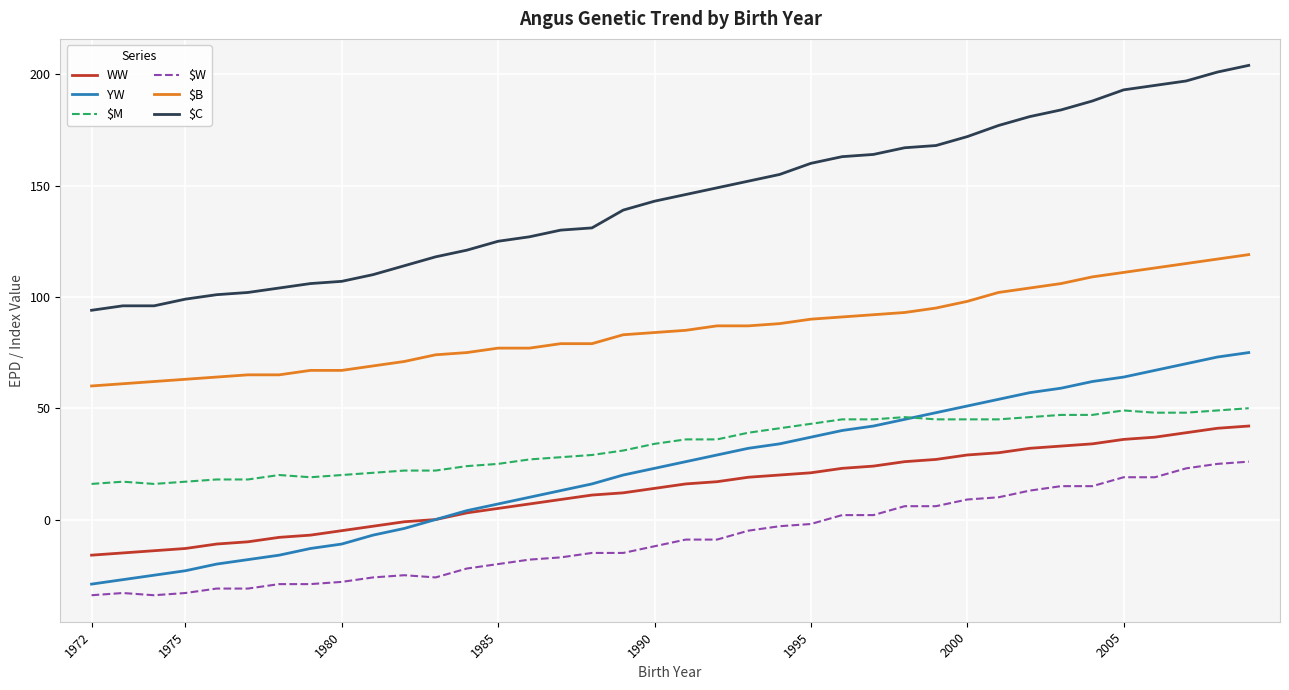

Which series has the widest spread of values?

$C